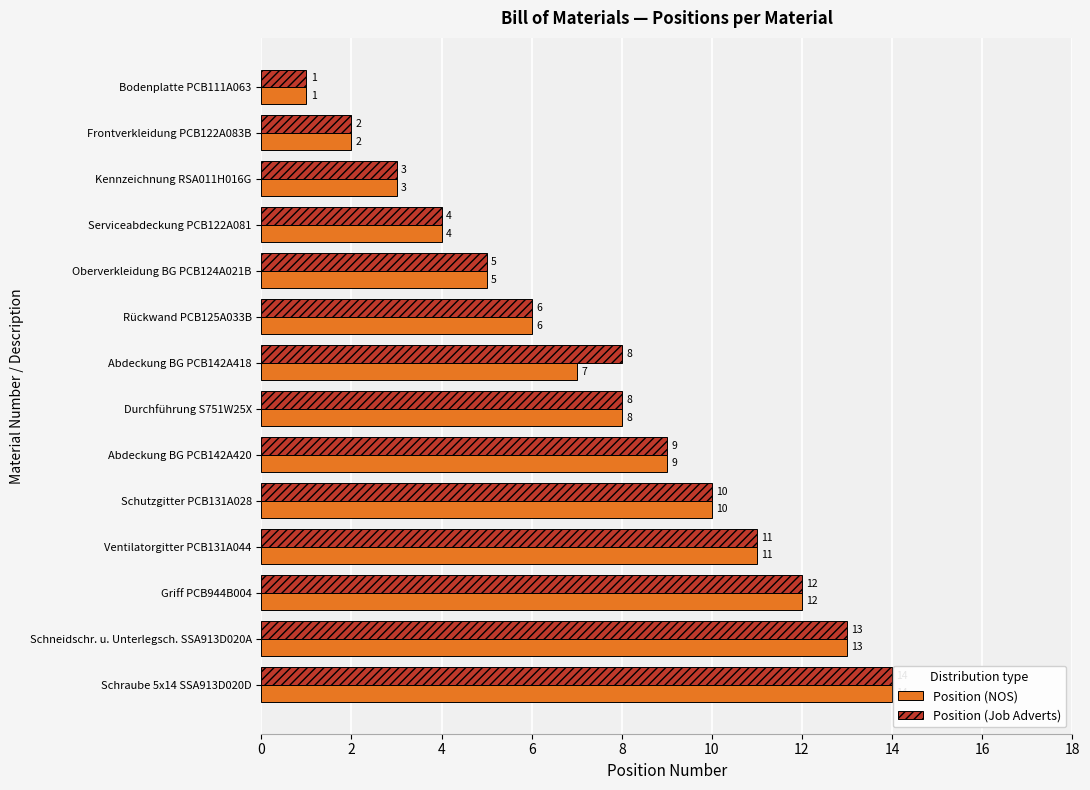

Which category has the highest value across all series?

Schraube 5x14 SSA913D020D